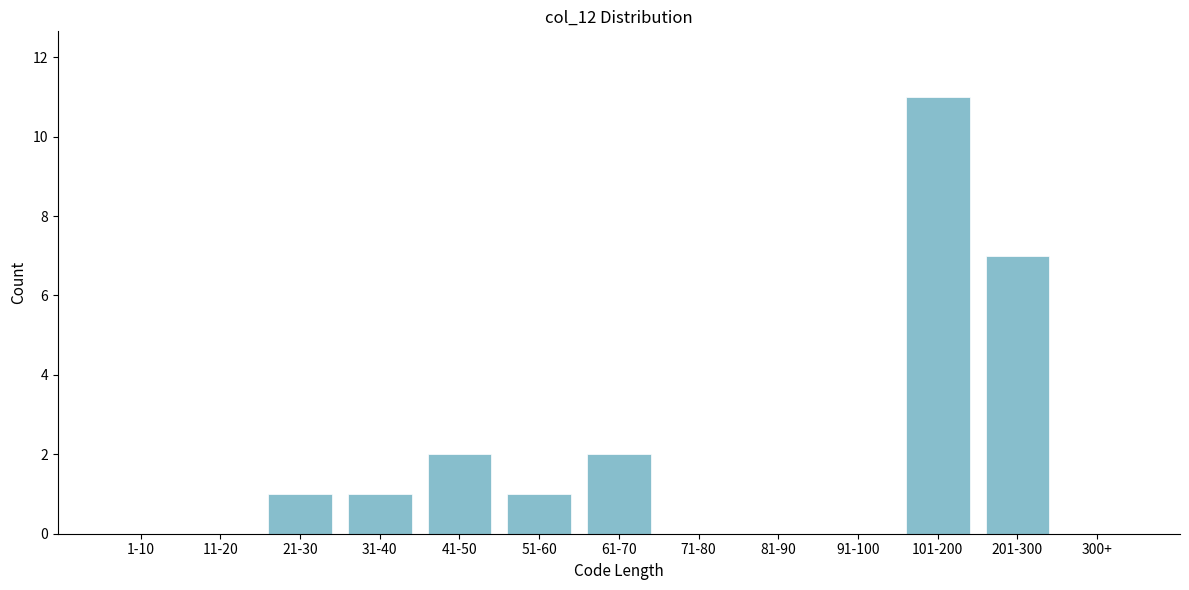

Reading right to left, extract all data points from this chart.

300+=0	201-300=7	101-200=11	91-100=0	81-90=0	71-80=0	61-70=2	51-60=1	41-50=2	31-40=1	21-30=1	11-20=0	1-10=0